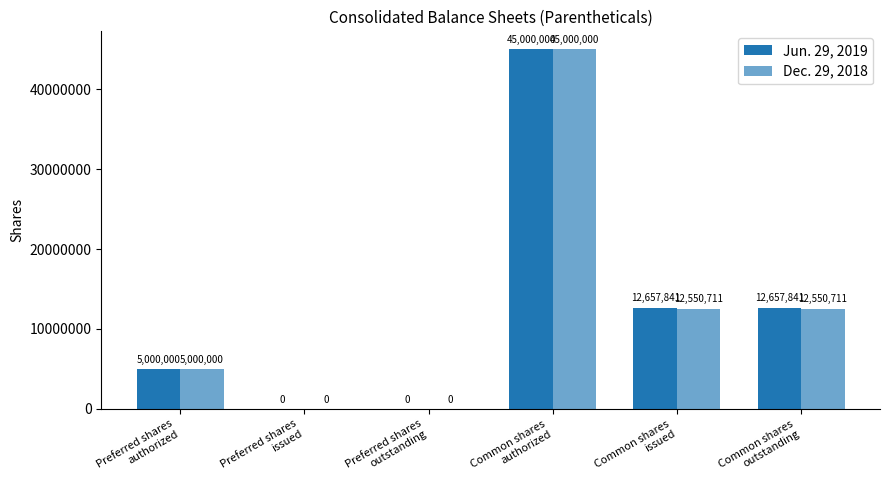

How many categories are shown in the chart?

6